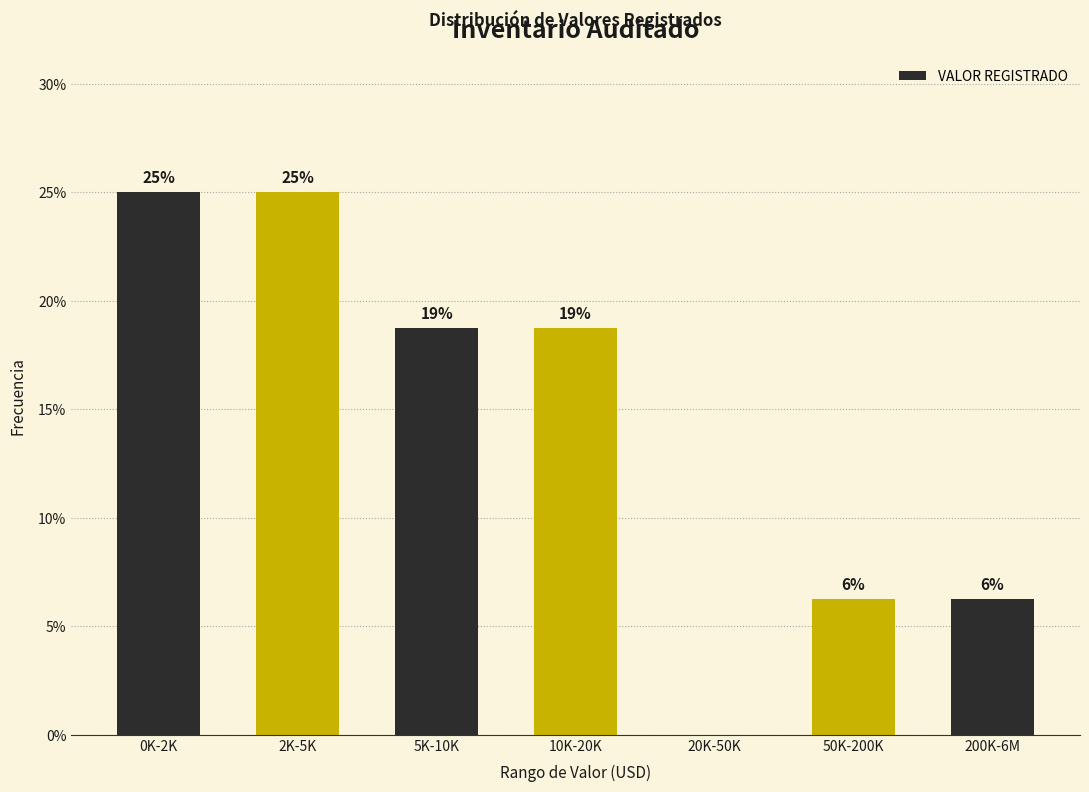

Are the bars horizontal?

No